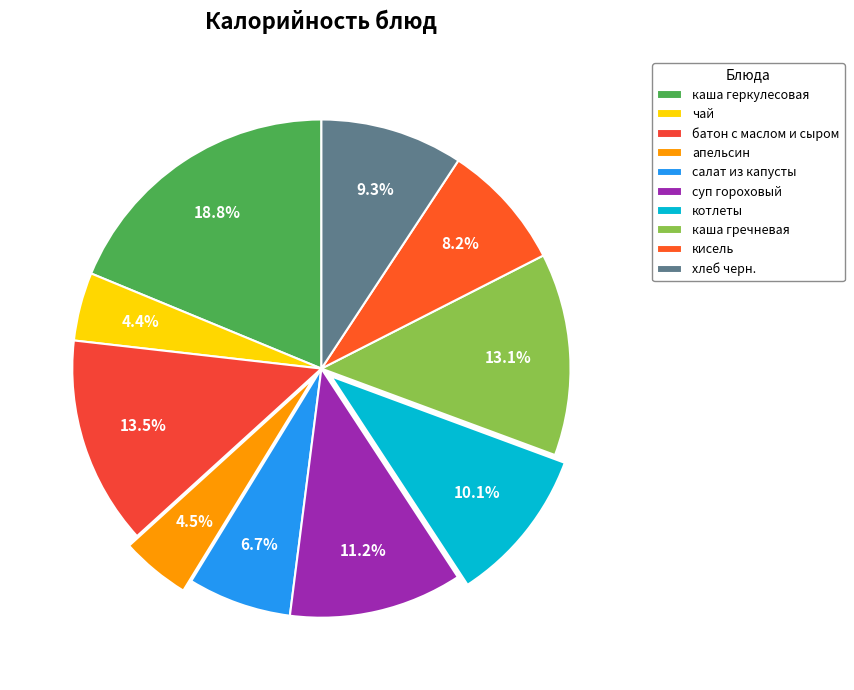

Which category has the biggest portion of the pie?

каша геркулесовая